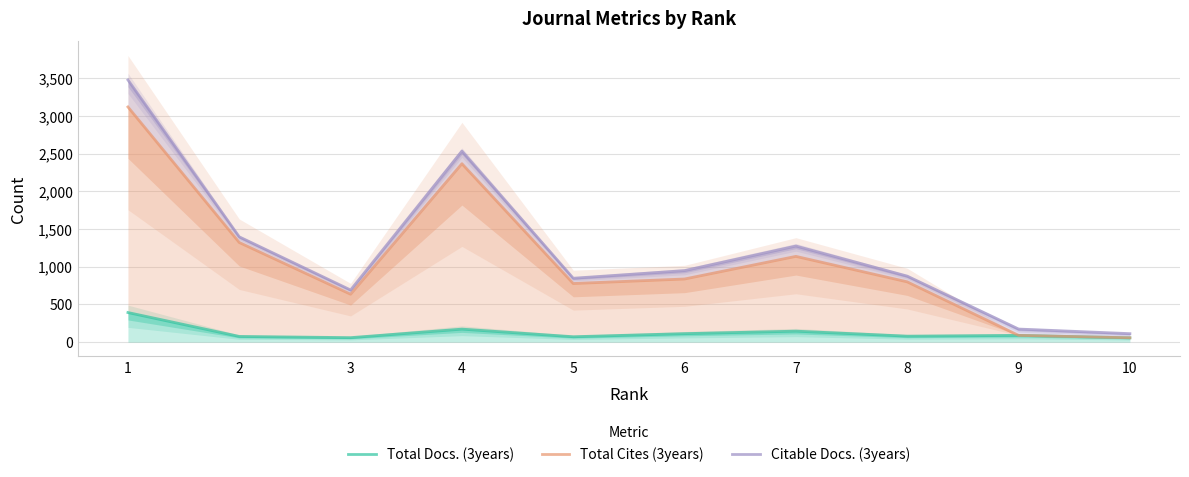

Which series has the largest range (max minus min)?

Citable Docs. (3years)